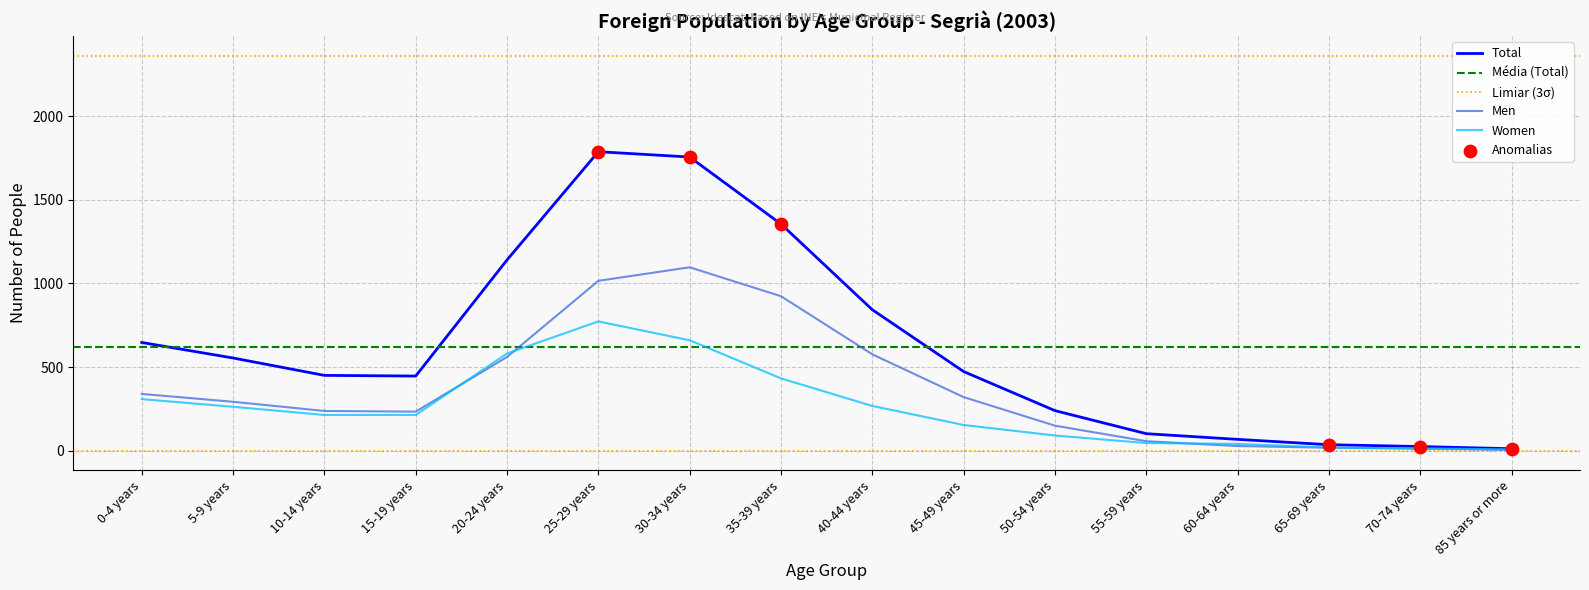

What are all the series names shown in the legend?

Men, Women, Total